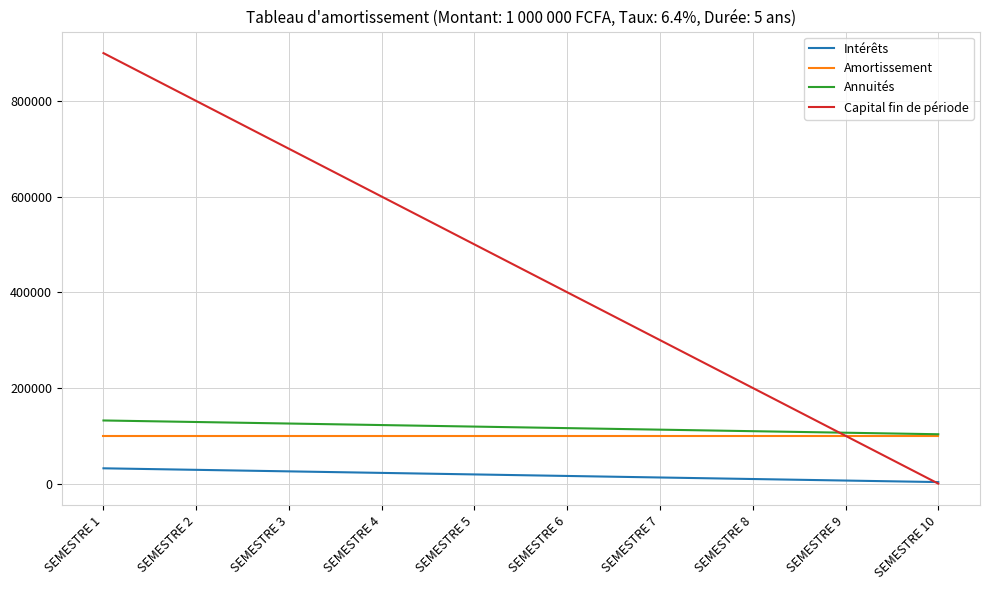

At which label does Capital fin de période reach its peak?

SEMESTRE 1